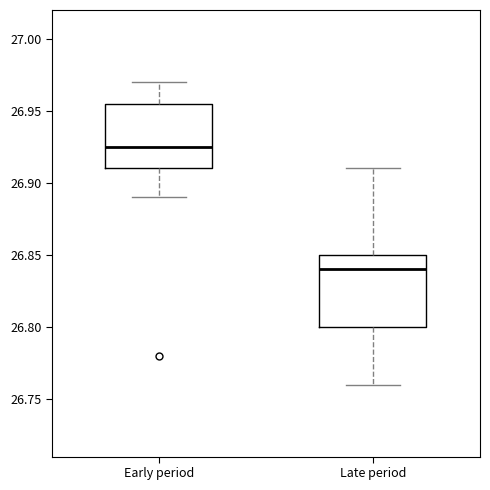

Which box has the lowest median line?

Late period